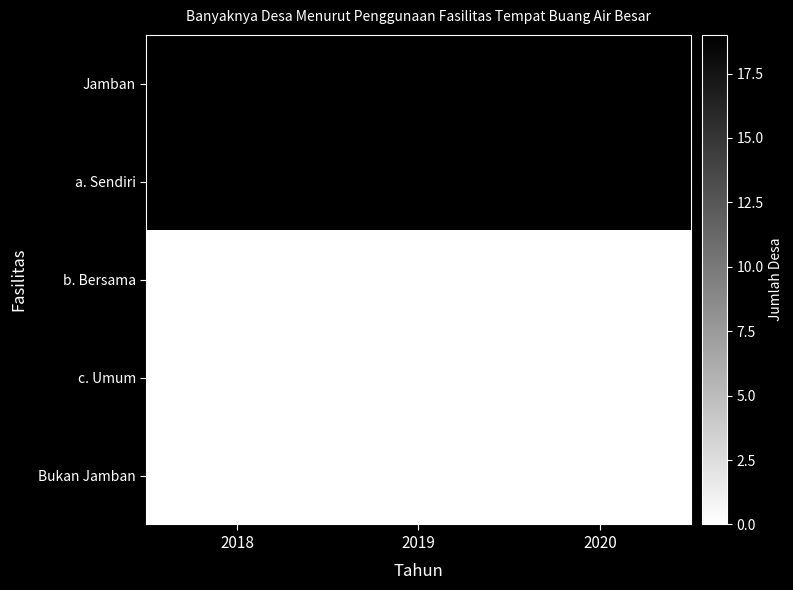

Is the value of Jamban at 2020 greater than the value of c. Umum at 2018?

Yes